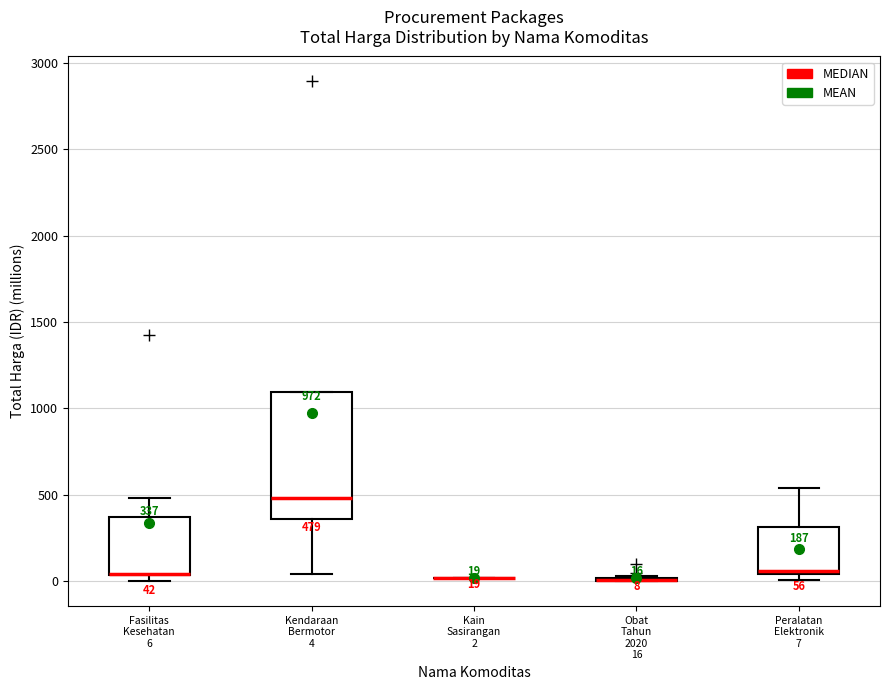

Comparing the boxes themselves (not the whiskers), which one is the tallest?

Kendaraan Bermotor 4